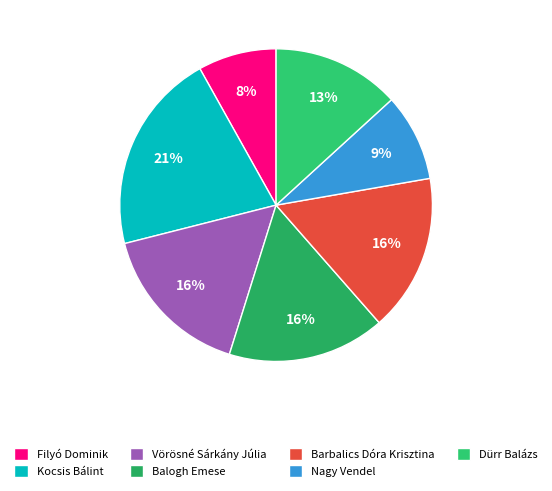

To the nearest percent, what is the average slice percentage?

14%